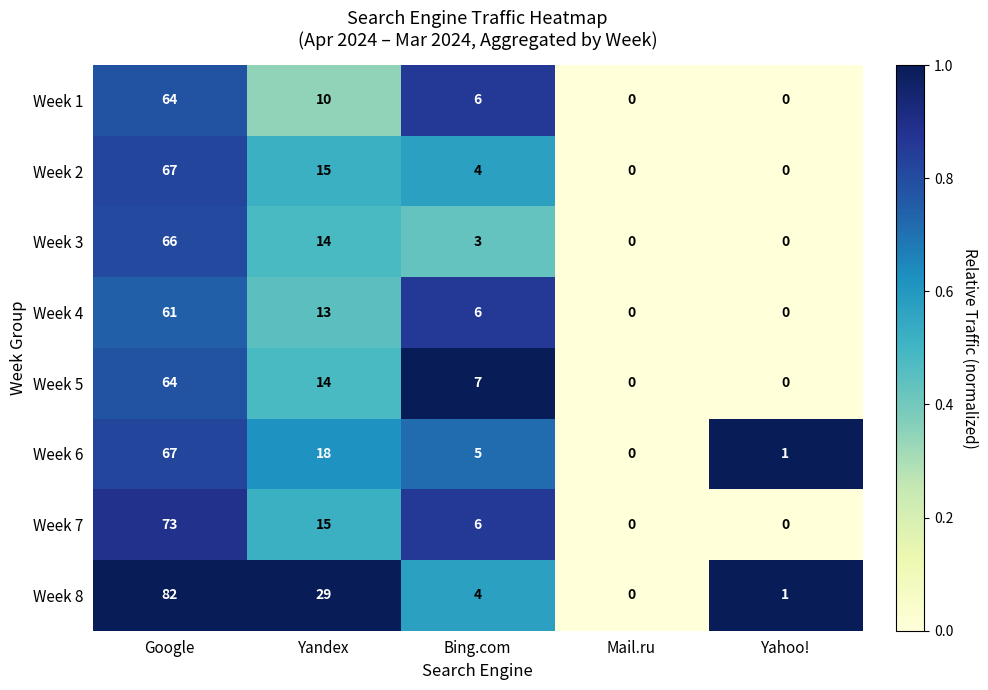

What is the sum of the Week 5 values at Yahoo! and Bing.com?

7